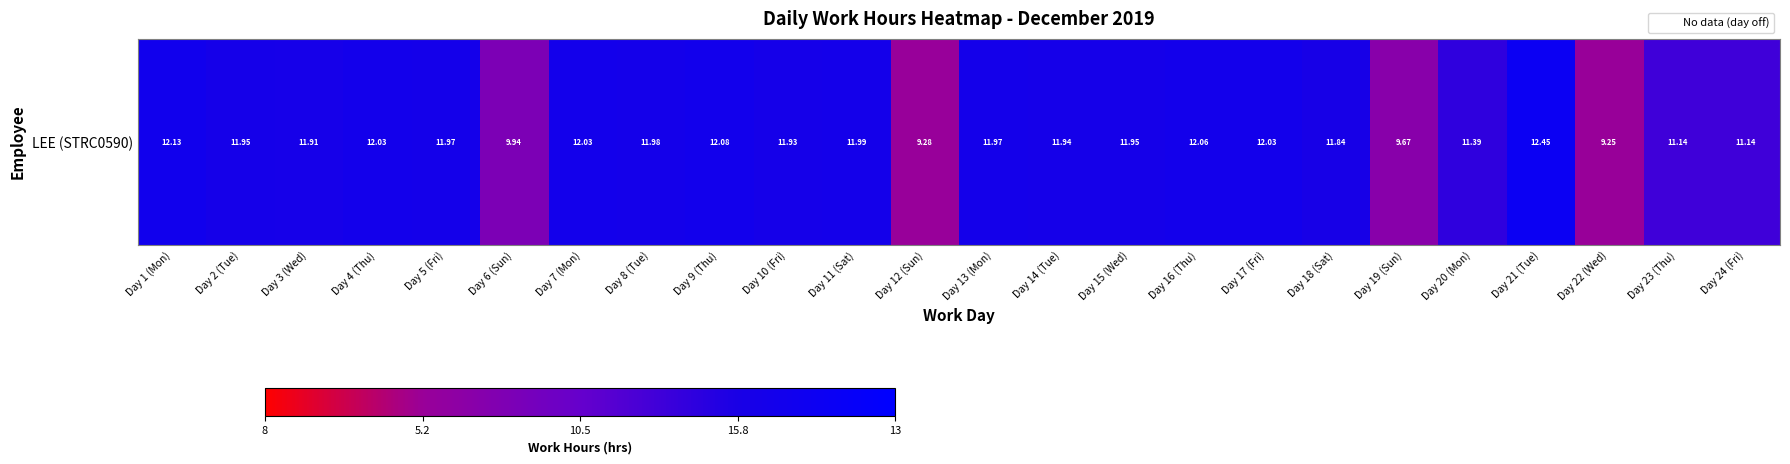

Reading left to right, extract all data points from this chart.

Day 1 (Mon)=82.6	Day 2 (Tue)=79.0	Day 3 (Wed)=78.2	Day 4 (Thu)=80.6	Day 5 (Fri)=79.4	Day 6 (Sun)=38.8	Day 7 (Mon)=80.6	Day 8 (Tue)=79.6	Day 9 (Thu)=81.6	Day 10 (Fri)=78.6	Day 11 (Sat)=79.8	Day 12 (Sun)=25.6	Day 13 (Mon)=79.4	Day 14 (Tue)=78.8	Day 15 (Wed)=79.0	Day 16 (Thu)=81.2	Day 17 (Fri)=80.6	Day 18 (Sat)=76.8	Day 19 (Sun)=33.4	Day 20 (Mon)=67.8	Day 21 (Tue)=89.0	Day 22 (Wed)=25.0	Day 23 (Thu)=62.8	Day 24 (Fri)=62.8